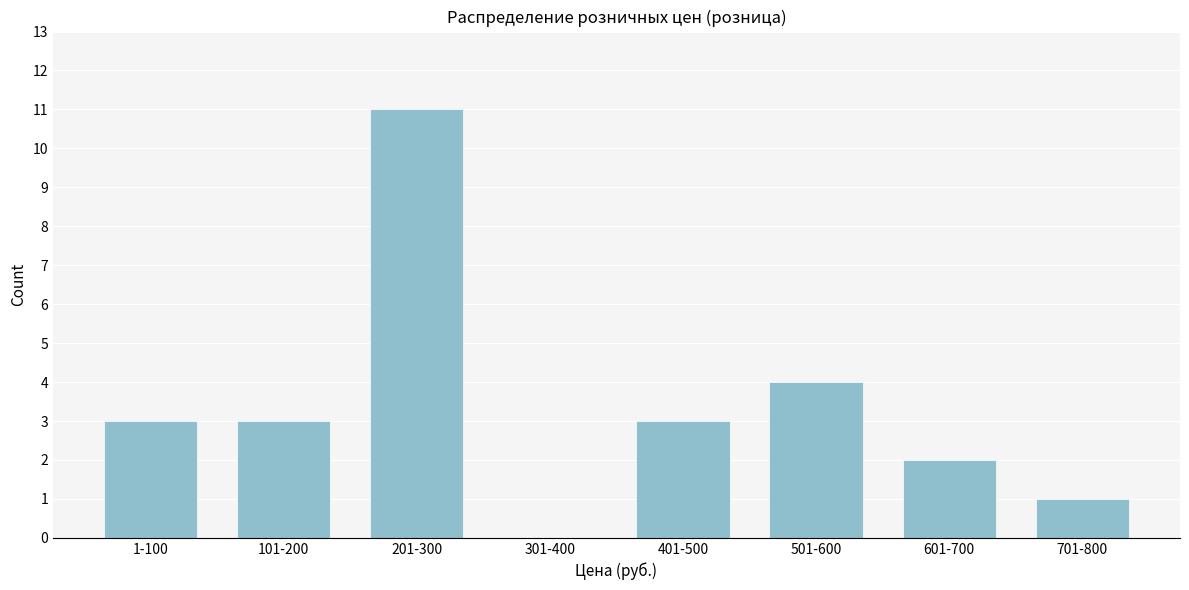

Reading right to left, transcribe all the data shown in this chart.

701-800=1	601-700=2	501-600=4	401-500=3	301-400=0	201-300=11	101-200=3	1-100=3